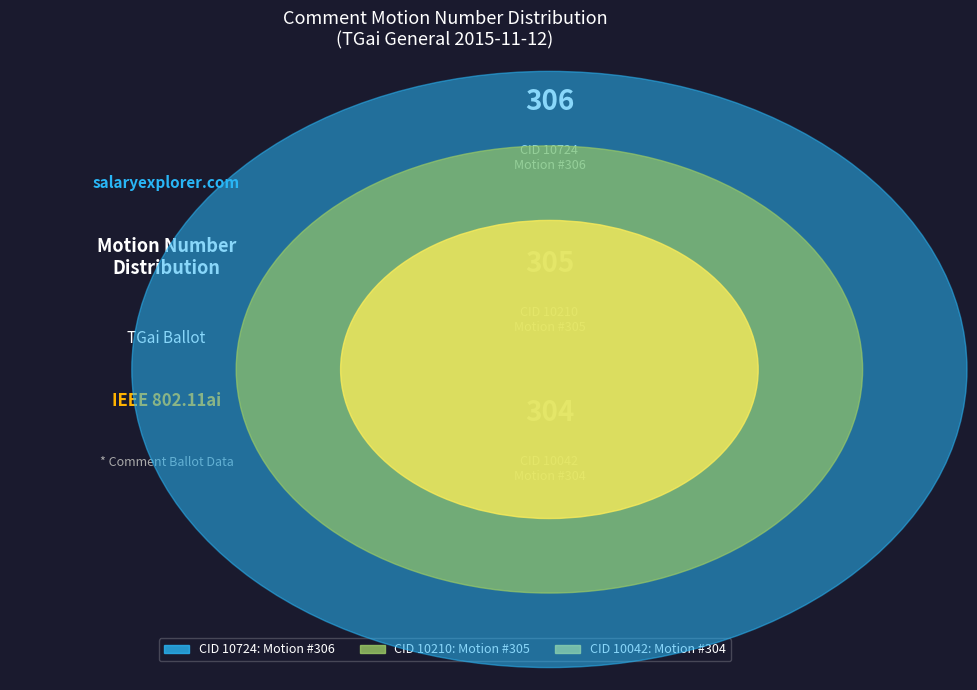

Is it true that 10042 is 46% of the pie?

False